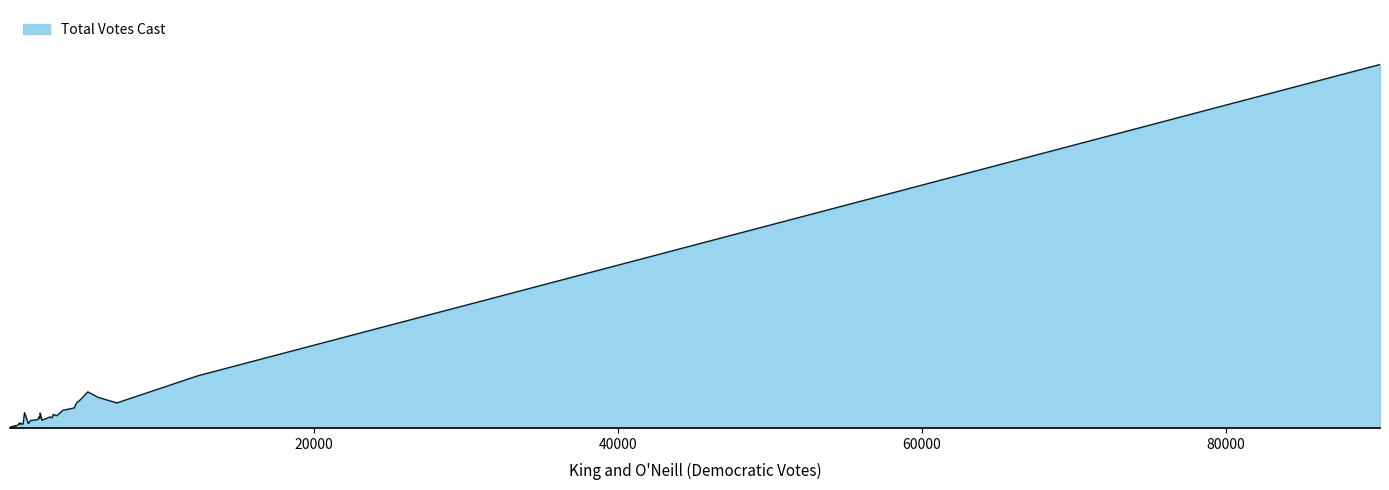

Does the chart display data point markers on the line(s)?

No